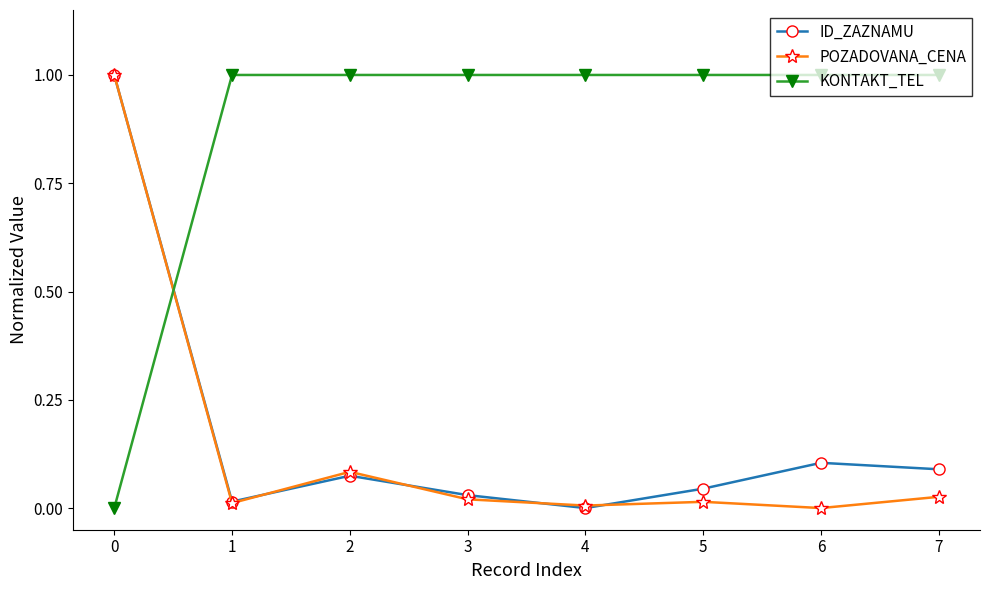

The value of KONTAKT_TEL at 3 is 1.0. True or false?

True